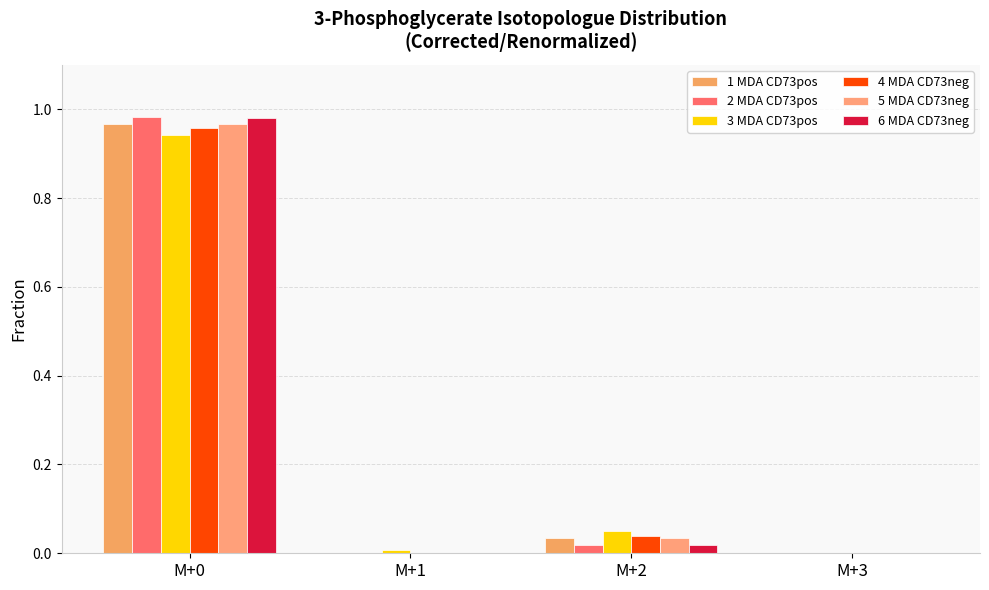

How many categories are shown in the chart?

4